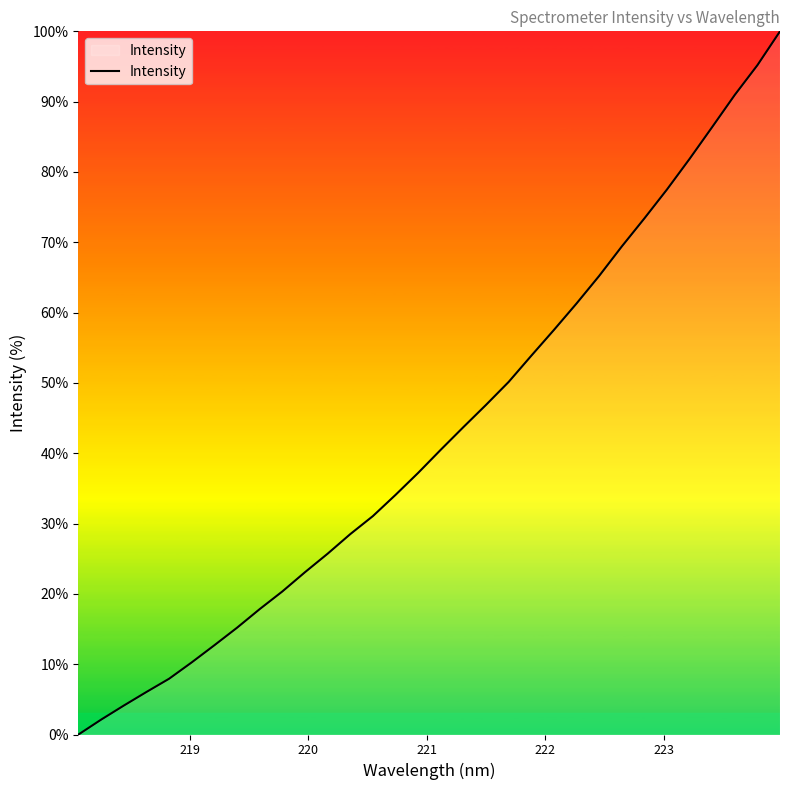

Reading left to right, list all the values displayed in this chart.

0.0	2.1	4.1	6.0	7.9	10.3	12.7	15.2	17.8	20.3	23.1	25.7	28.5	31.1	34.1	37.2	40.5	43.7	46.9	50.1	53.9	57.5	61.3	65.2	69.4	73.4	77.5	81.9	86.4	91.0	95.2	100.0